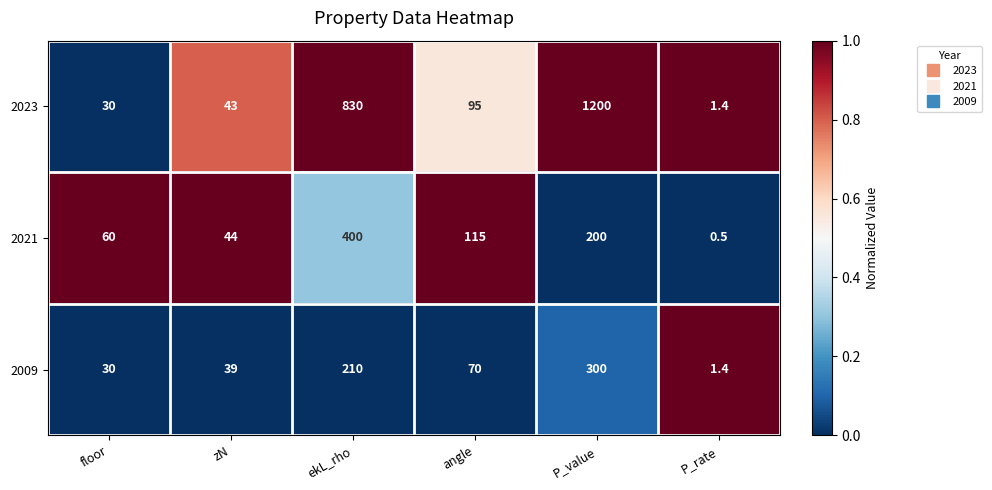

Reading left to right, list all the values displayed in this chart.

2023: floor=30.0	zN=43.0	ekL_rho=830.0	angle=95.0	P_value=1200.0	P_rate=1.4
2021: floor=60.0	zN=44.0	ekL_rho=400.0	angle=115.0	P_value=200.0	P_rate=0.5
2009: floor=30.0	zN=39.0	ekL_rho=210.0	angle=70.0	P_value=300.0	P_rate=1.4